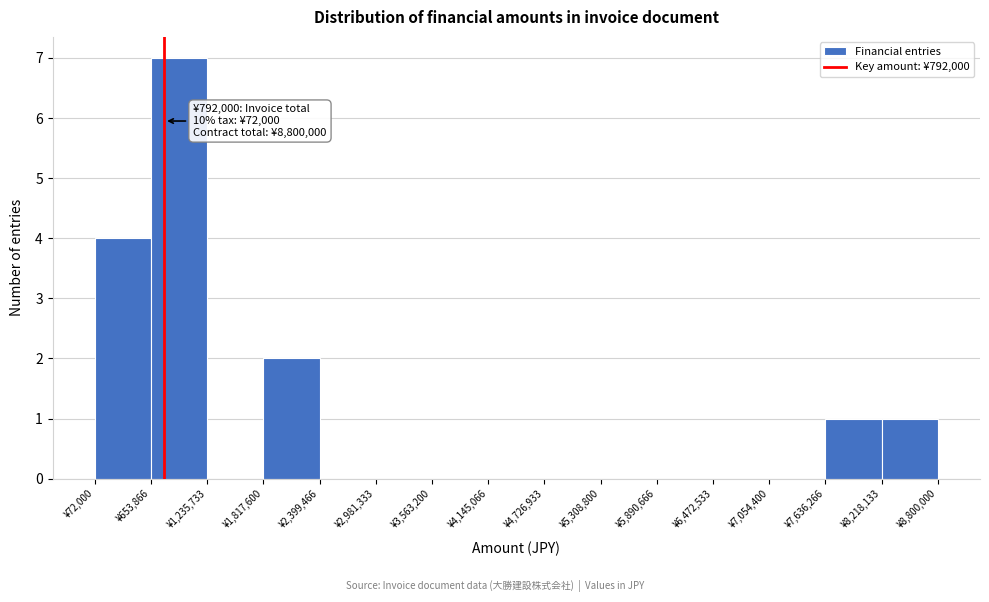

Over which range of the x-axis is the bar tallest?

700000 to 1200000